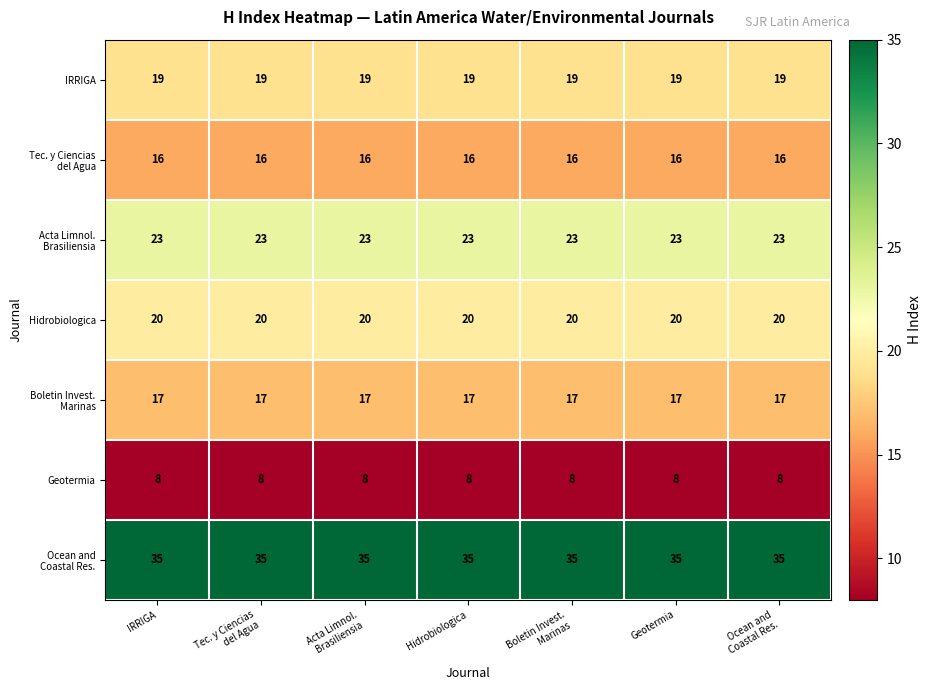

What value does the Hidrobiologica series have at Geotermia?

20